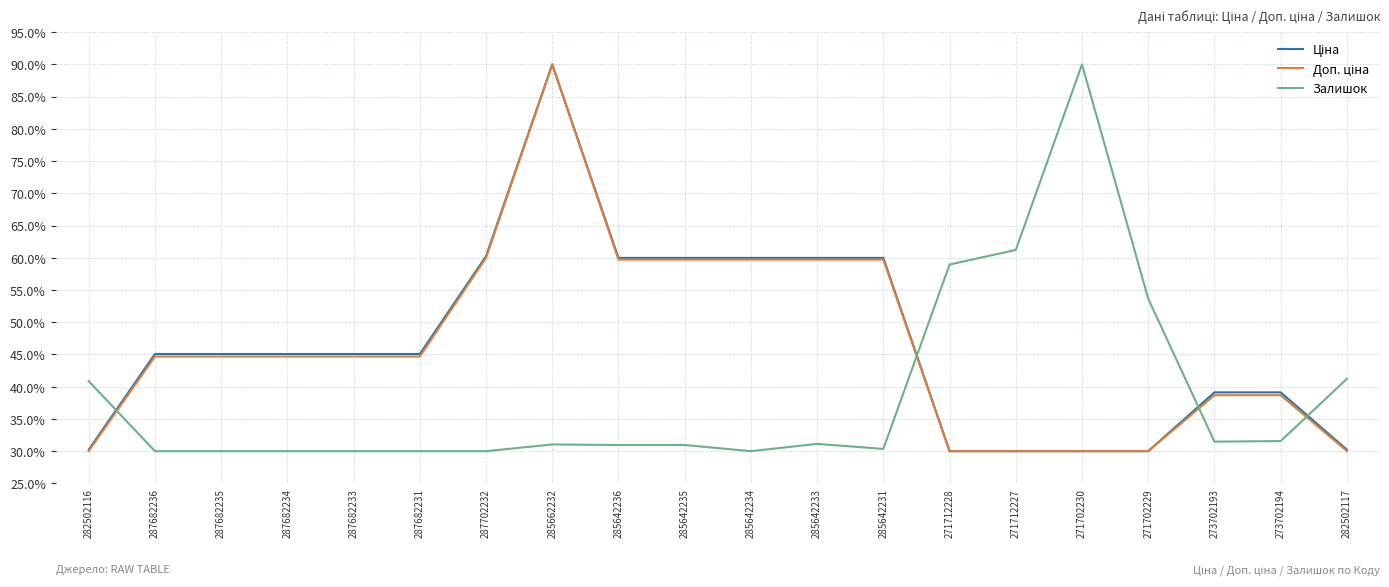

At how many categories does at least one series exceed 40?

18